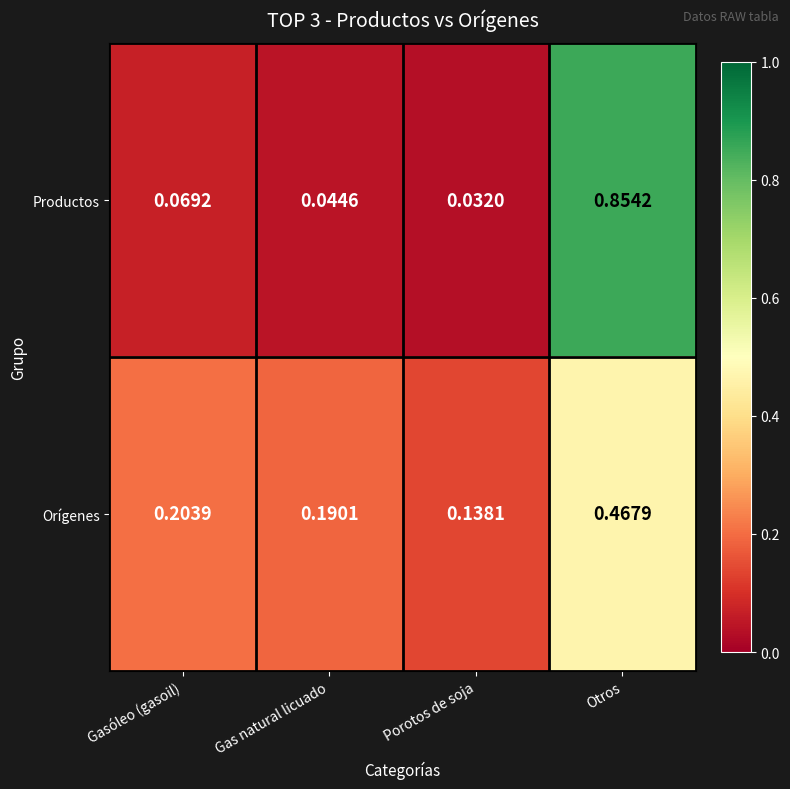

How many distinct data groups are displayed?

2